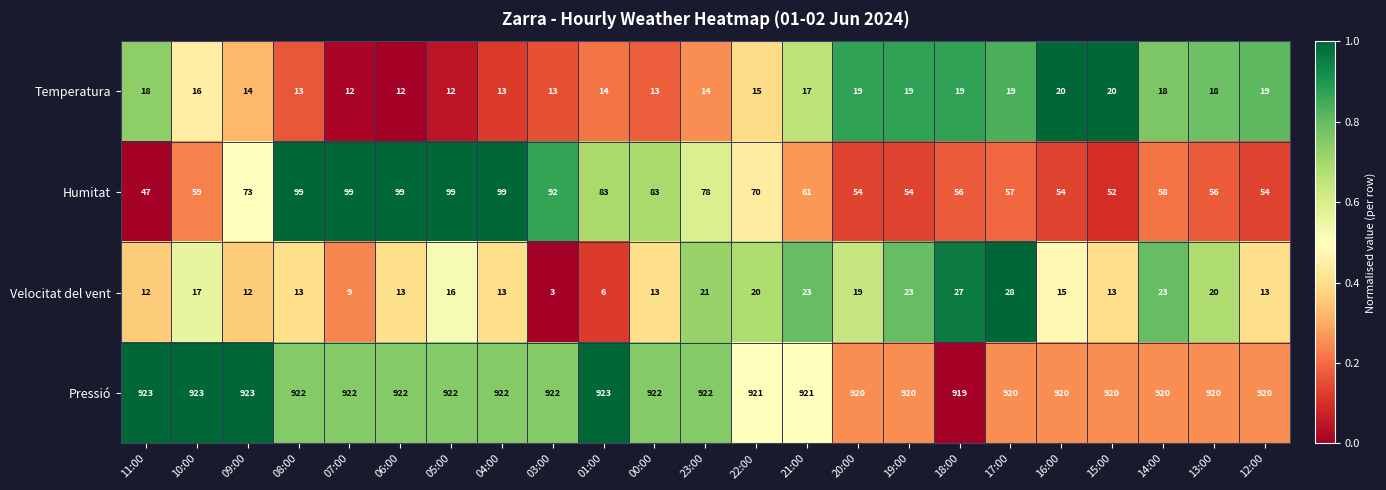

True or false: Humitat has a value of 73 at 09:00.

True